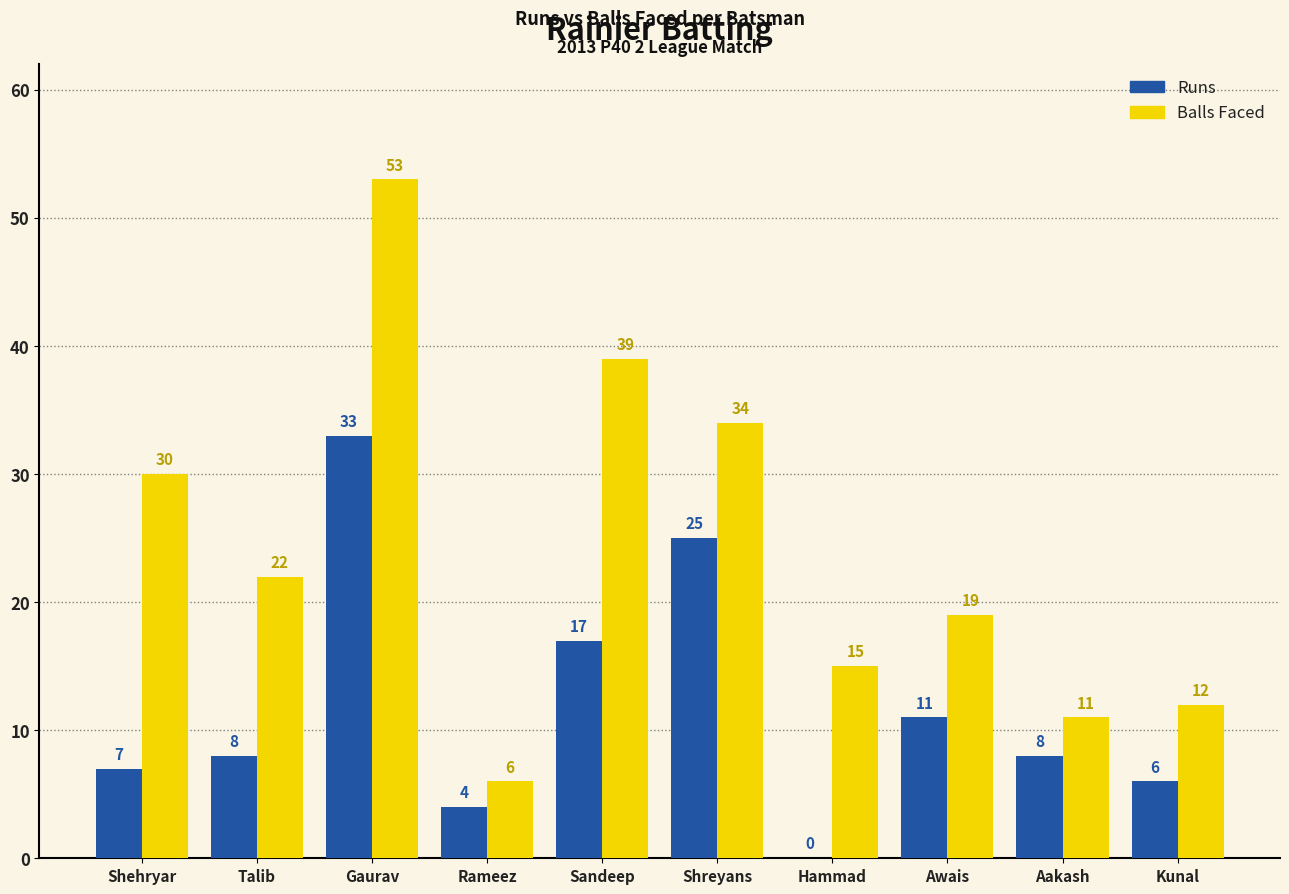

Reading left to right, list all the values displayed in this chart.

Runs: 7	8	33	4	17	25	0	11	8	6
Balls Faced: 30	22	53	6	39	34	15	19	11	12